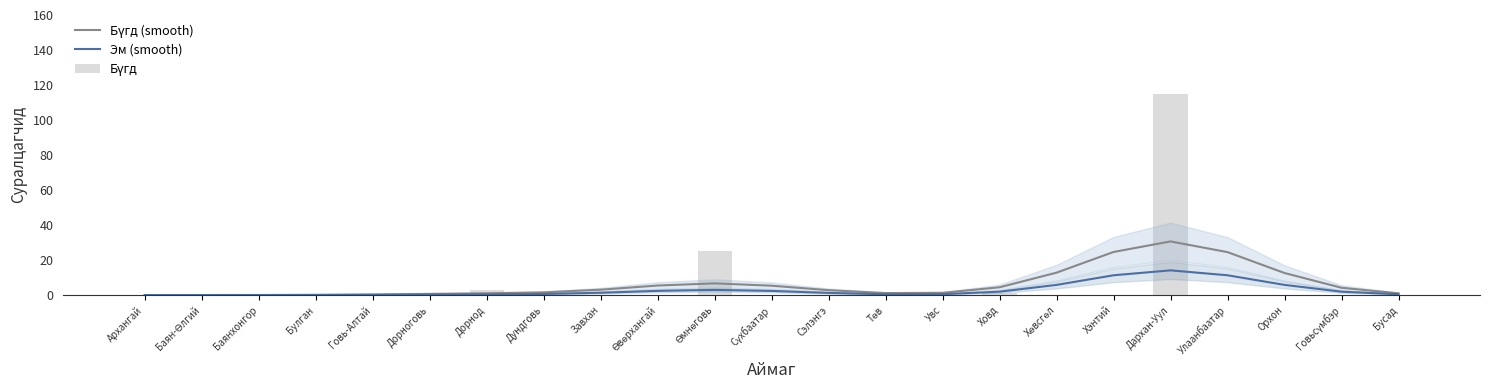

Which category has the lowest value in the Бүгд (smooth) series?

Архангай